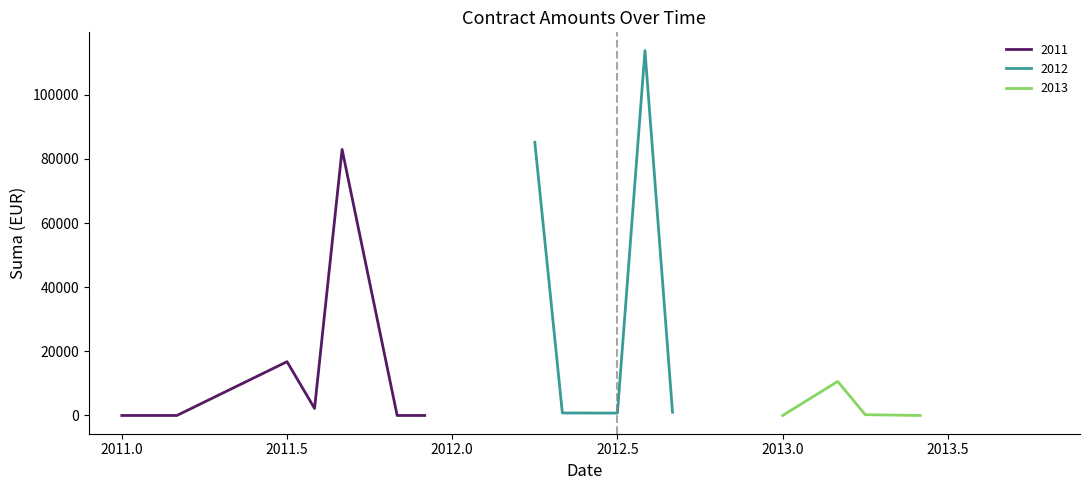

Between which two adjacent categories do 2012 and 2011 first intersect?

3 and 4